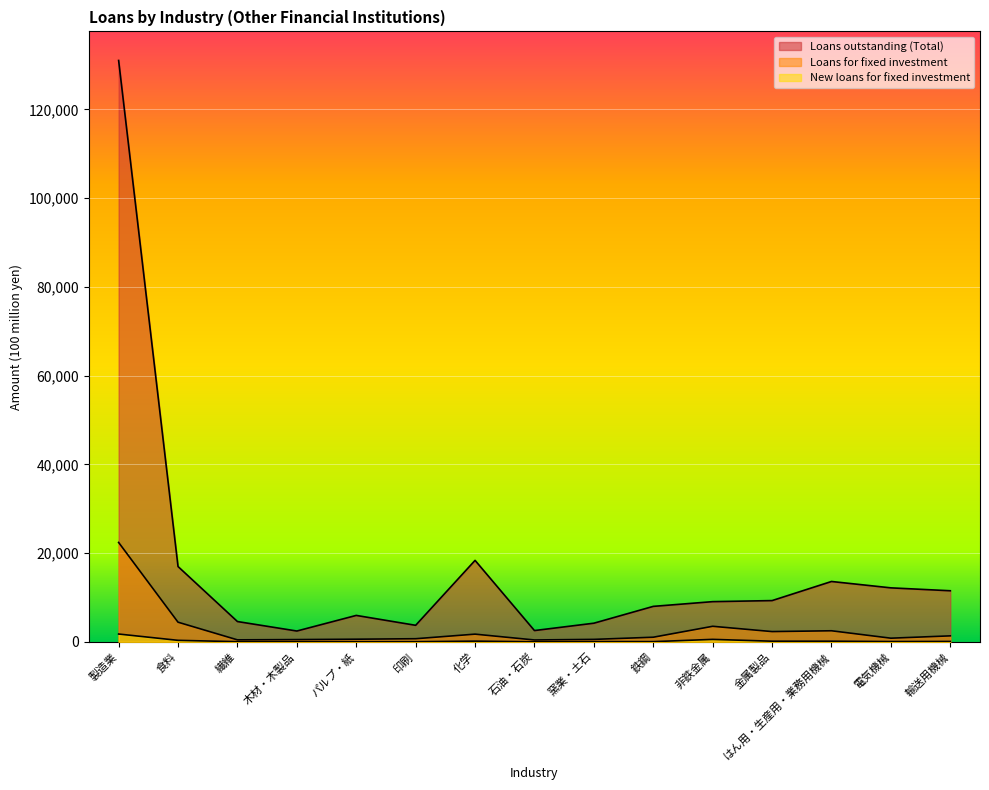

What is the difference between the maximum and minimum values in the Loans for fixed investment series?

21978